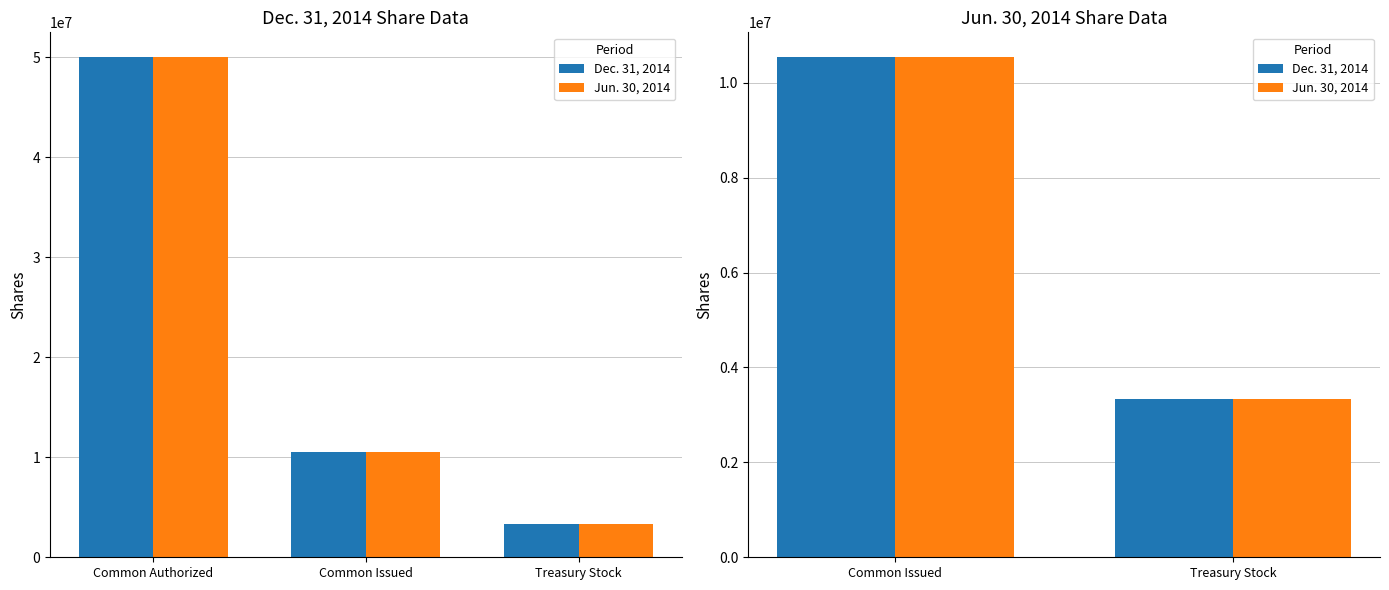

The value of Dec. 31, 2014 at Treasury Stock is 2276601. True or false?

False